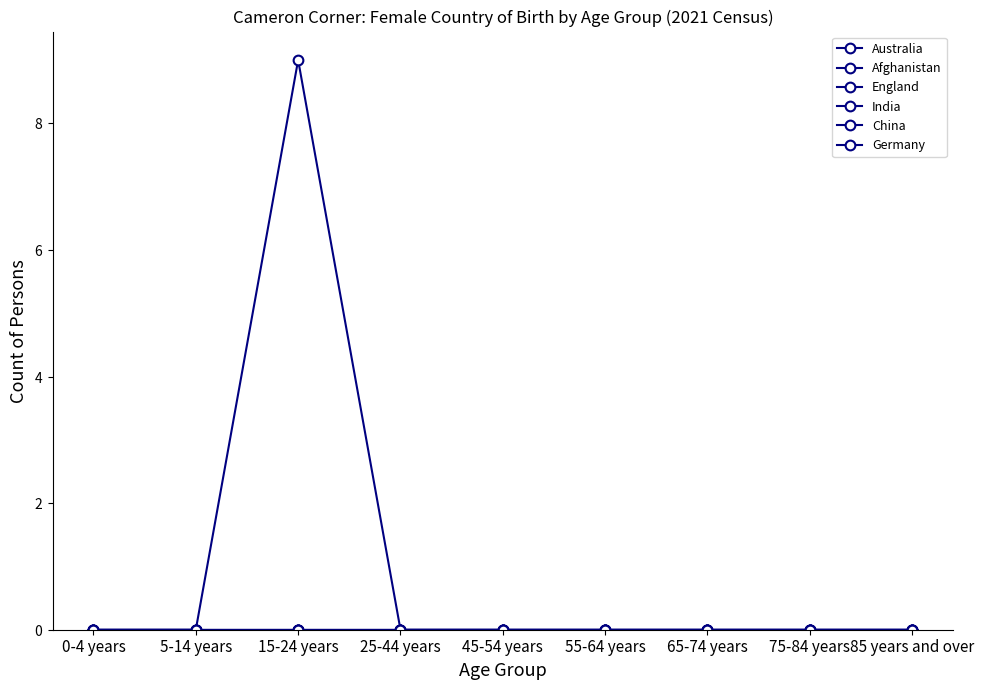

Is it true that England equals 0 at 15-24 years?

True